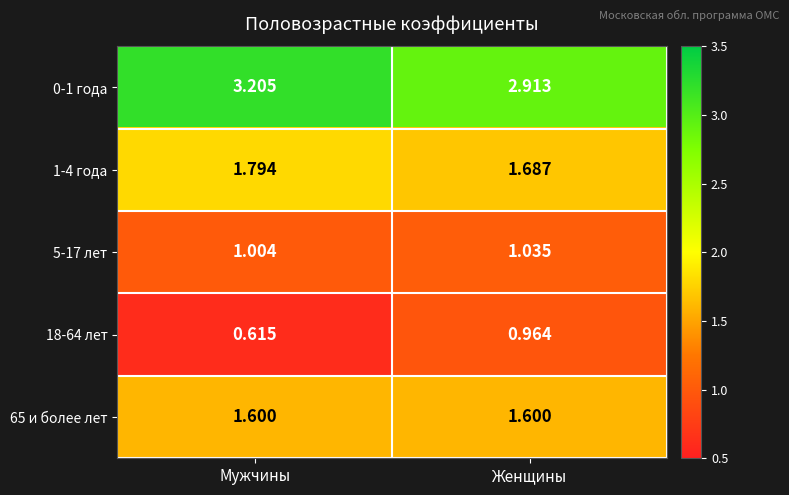

Is the value of 0-1 года at Мужчины greater than the value of 65 и более лет at Мужчины?

Yes